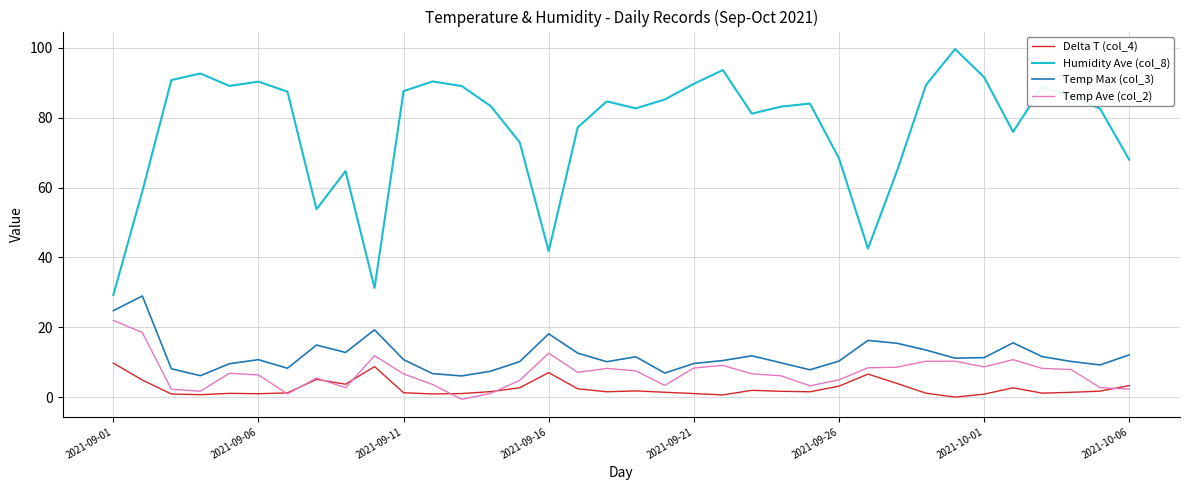

What is the greatest value displayed?

99.6